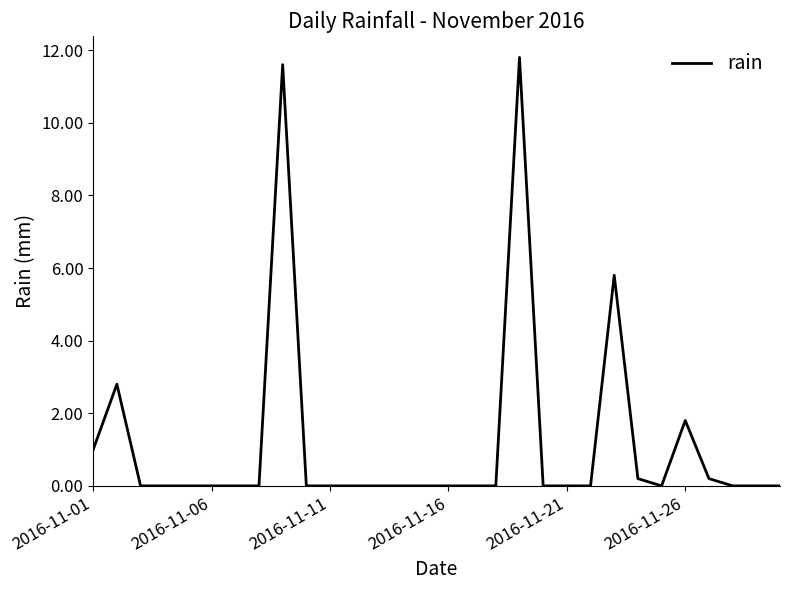

What is the maximum value shown in the chart?

11.8